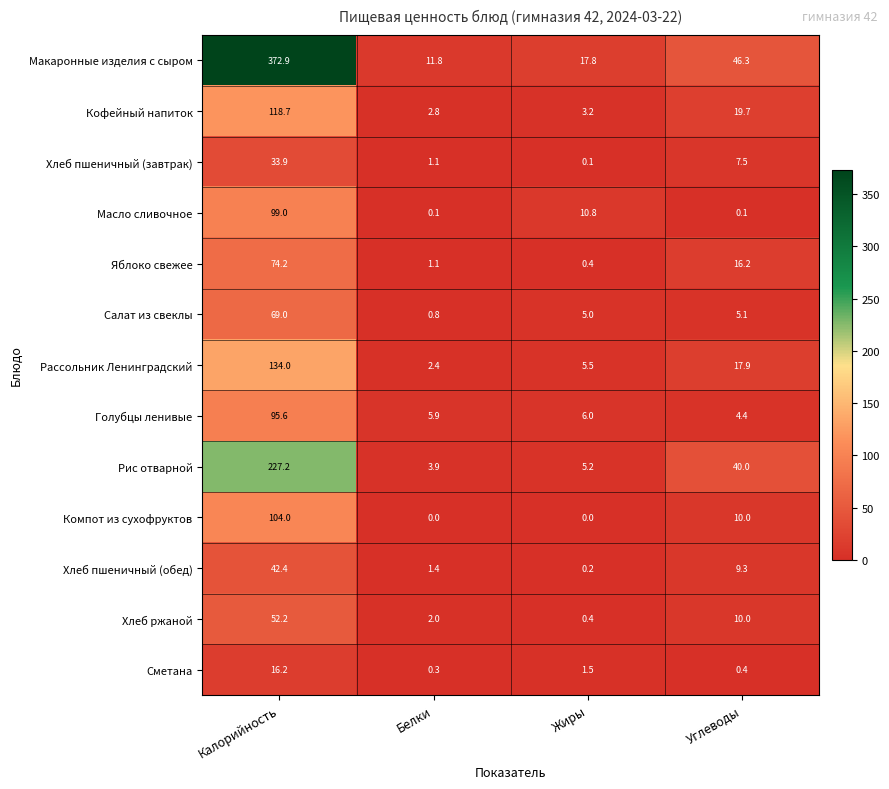

True or false: Яблоко свежее has a value of 74.2 at Калорийность.

True